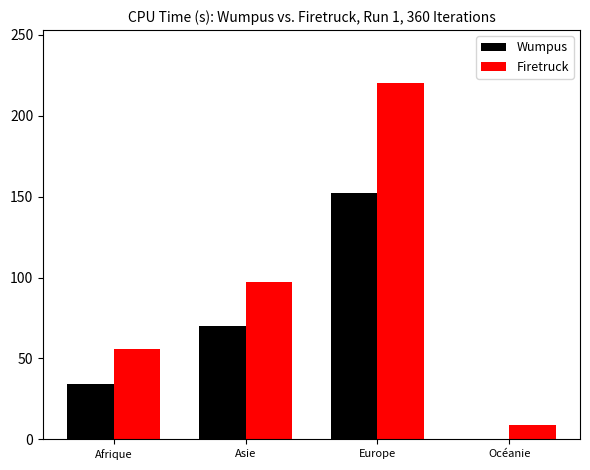

How many groups of bars are there?

4